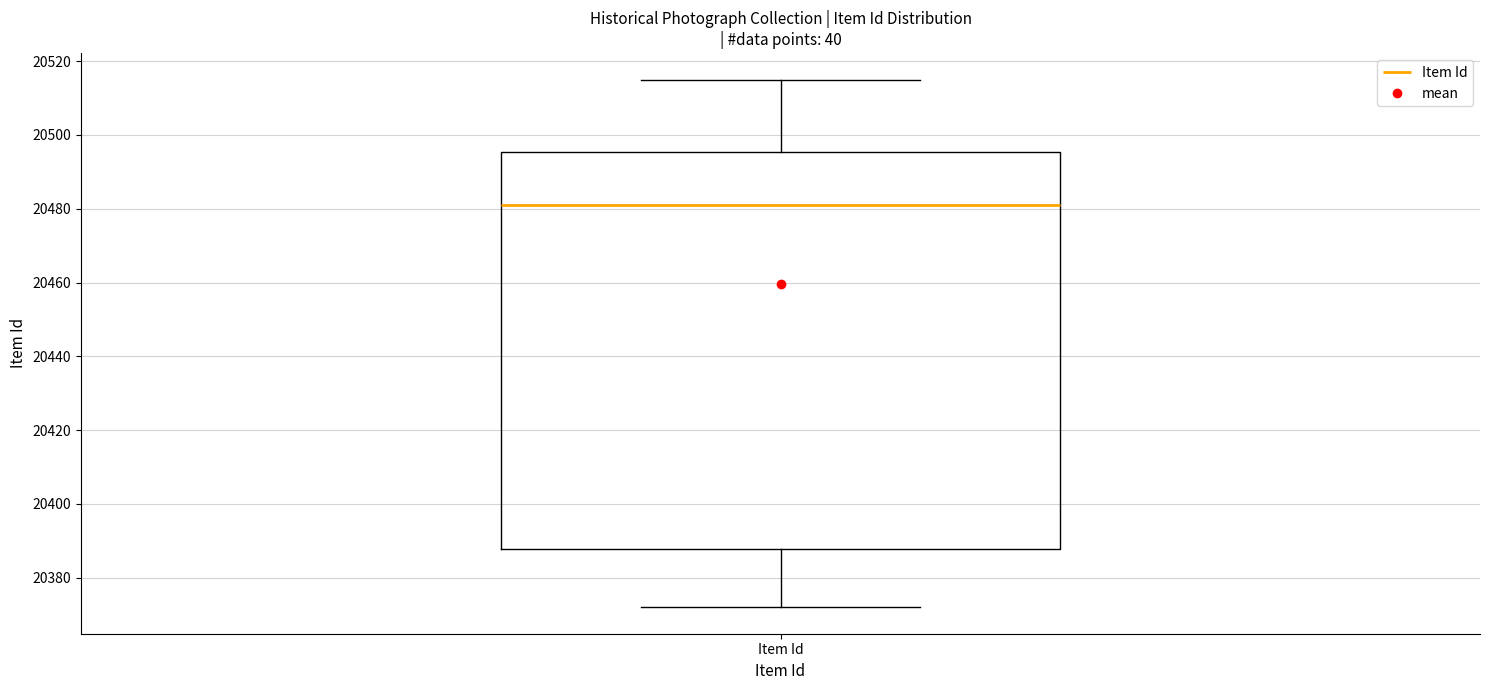

Transcribe this box plot: give where the median line is, the range the box spans, and where the two whiskers end, as read against the y-axis. The values are not printed on the chart, so give them approximately, as read against the axis.

median 20482, box 20388 to 20496, whiskers 20372 to 20516